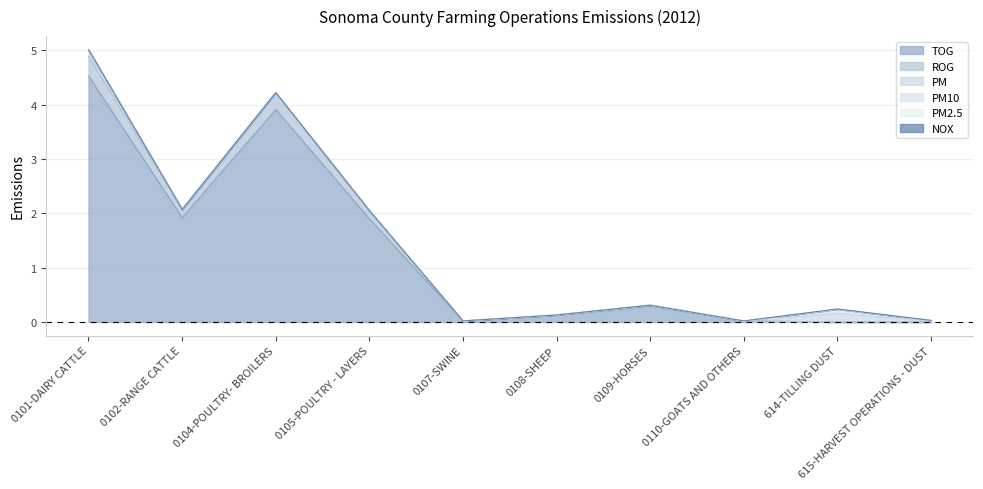

What is the label of the 2nd point from the left?

0102-RANGE CATTLE